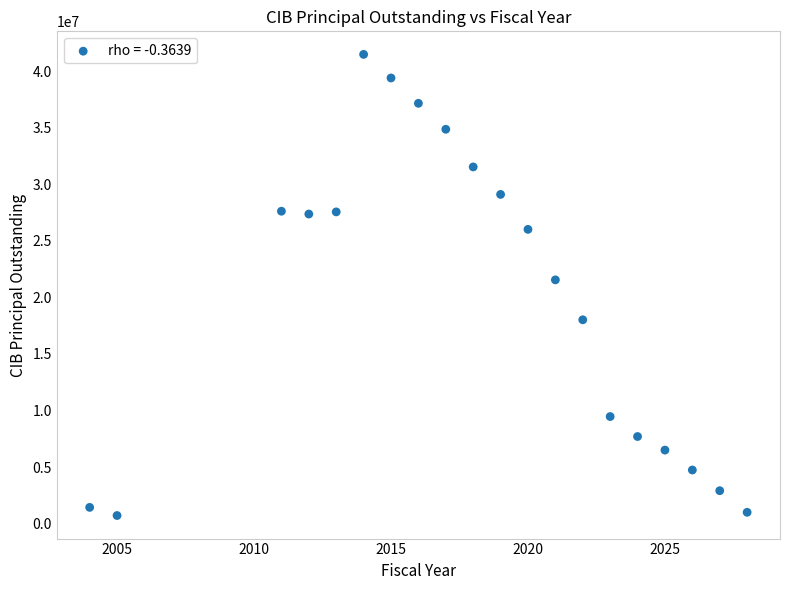

What is the range of X values (max minus min)?

24